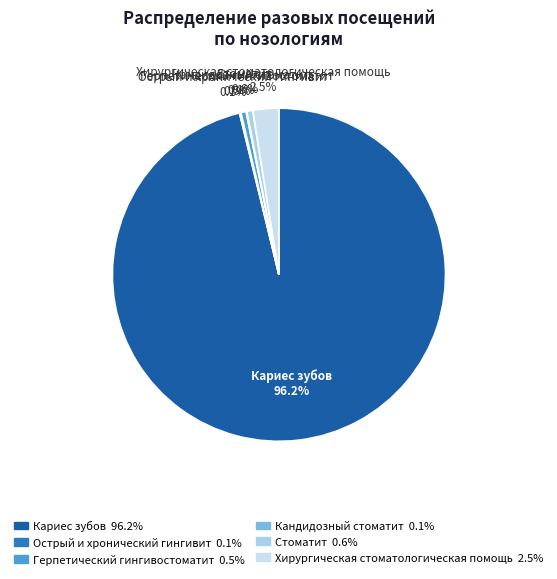

Does any single category account for the majority?

Yes